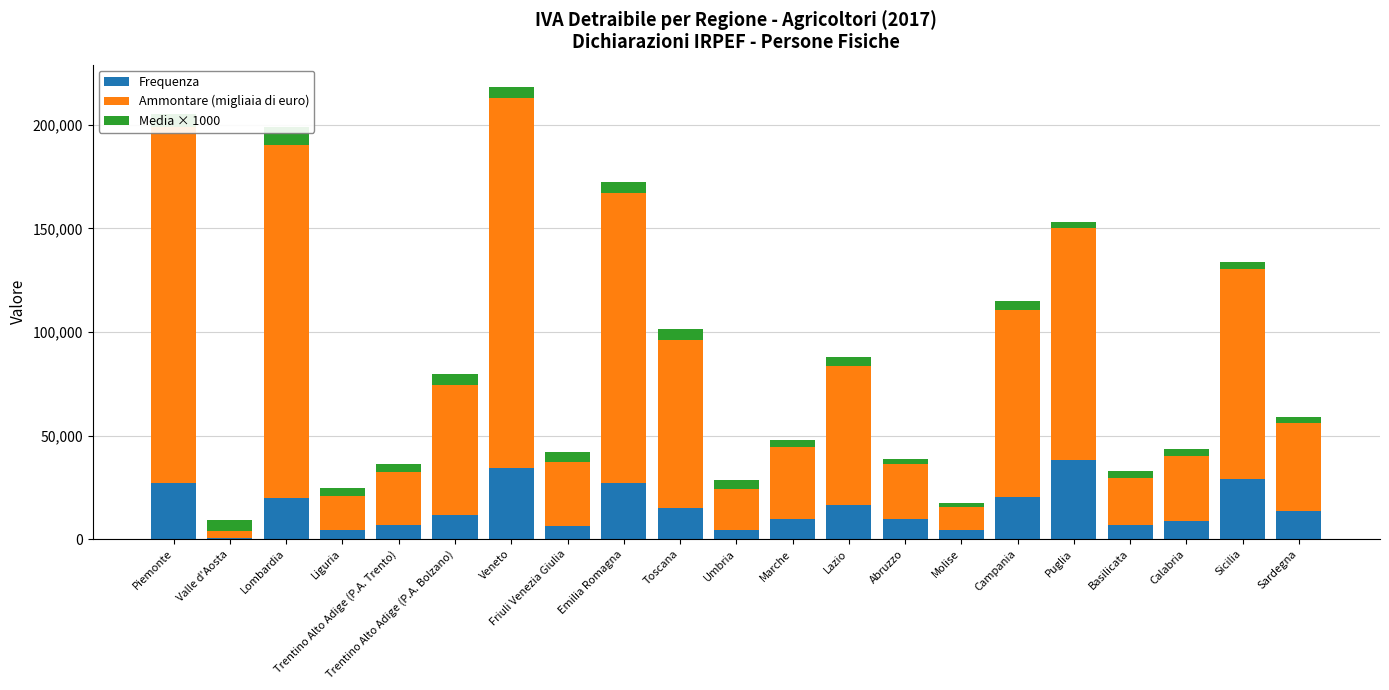

Rank the series by their maximum value, from lowest to highest.

Media × 1000, Frequenza, Ammontare (migliaia di euro)